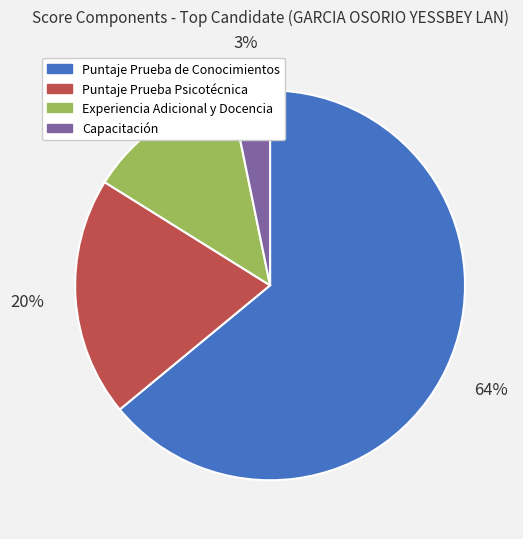

Does Puntaje Prueba Psicotécnica represent more than half of the total?

No